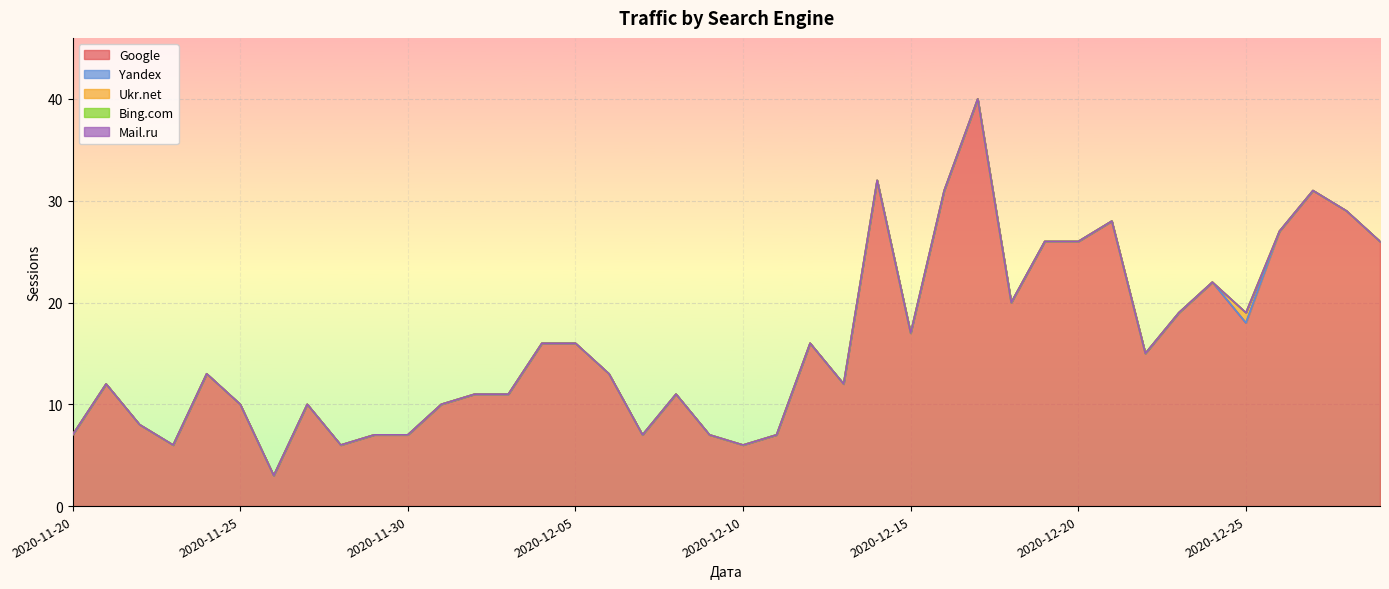

Reading right to left, list all the values displayed in this chart.

Google: 26	29	31	27	18	22	19	15	28	26	26	20	40	31	17	32	12	16	7	6	7	11	7	13	16	16	11	11	10	7	7	6	10	3	10	13	6	8	12	7
Yandex: 0	0	0	0	0	0	0	0	0	0	0	0	0	0	0	0	0	0	0	0	0	0	0	0	0	0	0	0	0	0	0	0	0	0	0	0	0	0	0	0
Ukr.net: 0	0	0	0	1	0	0	0	0	0	0	0	0	0	0	0	0	0	0	0	0	0	0	0	0	0	0	0	0	0	0	0	0	0	0	0	0	0	0	0
Bing.com: 0	0	0	0	0	0	0	0	0	0	0	0	0	0	0	0	0	0	0	0	0	0	0	0	0	0	0	0	0	0	0	0	0	0	0	0	0	0	0	0
Mail.ru: 0	0	0	0	0	0	0	0	0	0	0	0	0	0	0	0	0	0	0	0	0	0	0	0	0	0	0	0	0	0	0	0	0	0	0	0	0	0	0	0